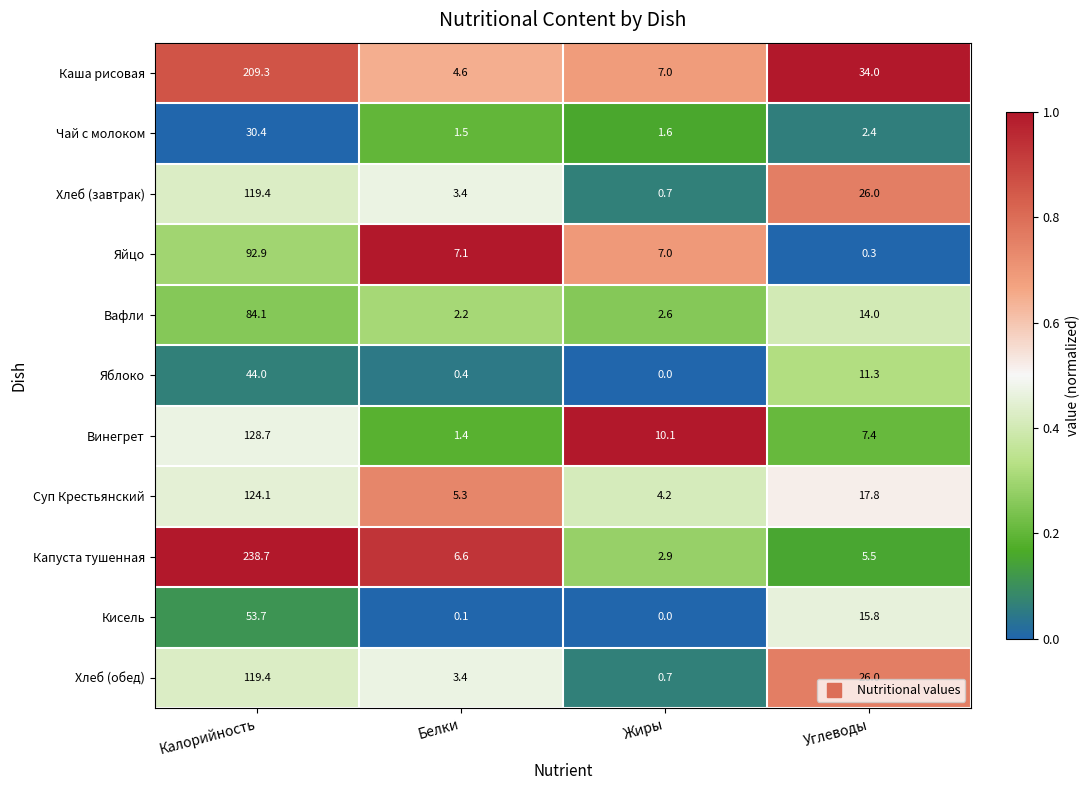

What is the difference between the Хлеб (обед) values at Калорийность and Белки?

116.0